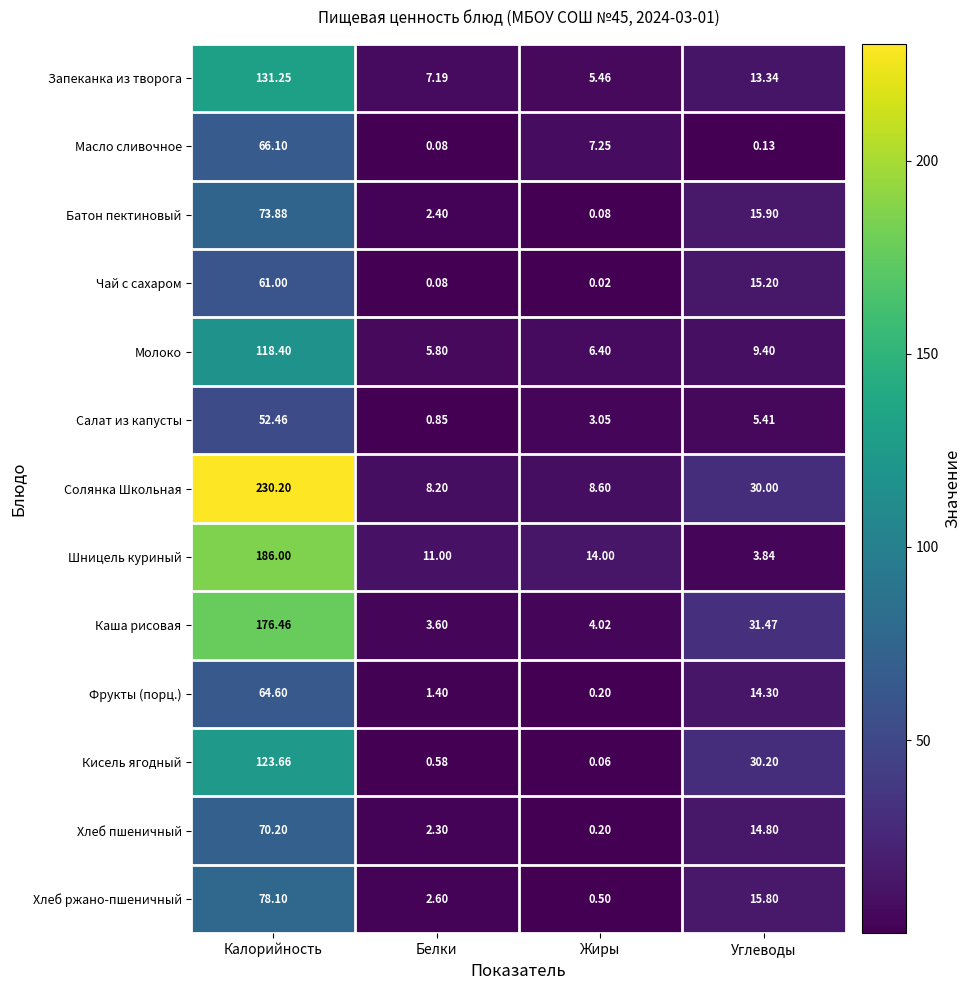

What is the total value across all series at Жиры?

49.8